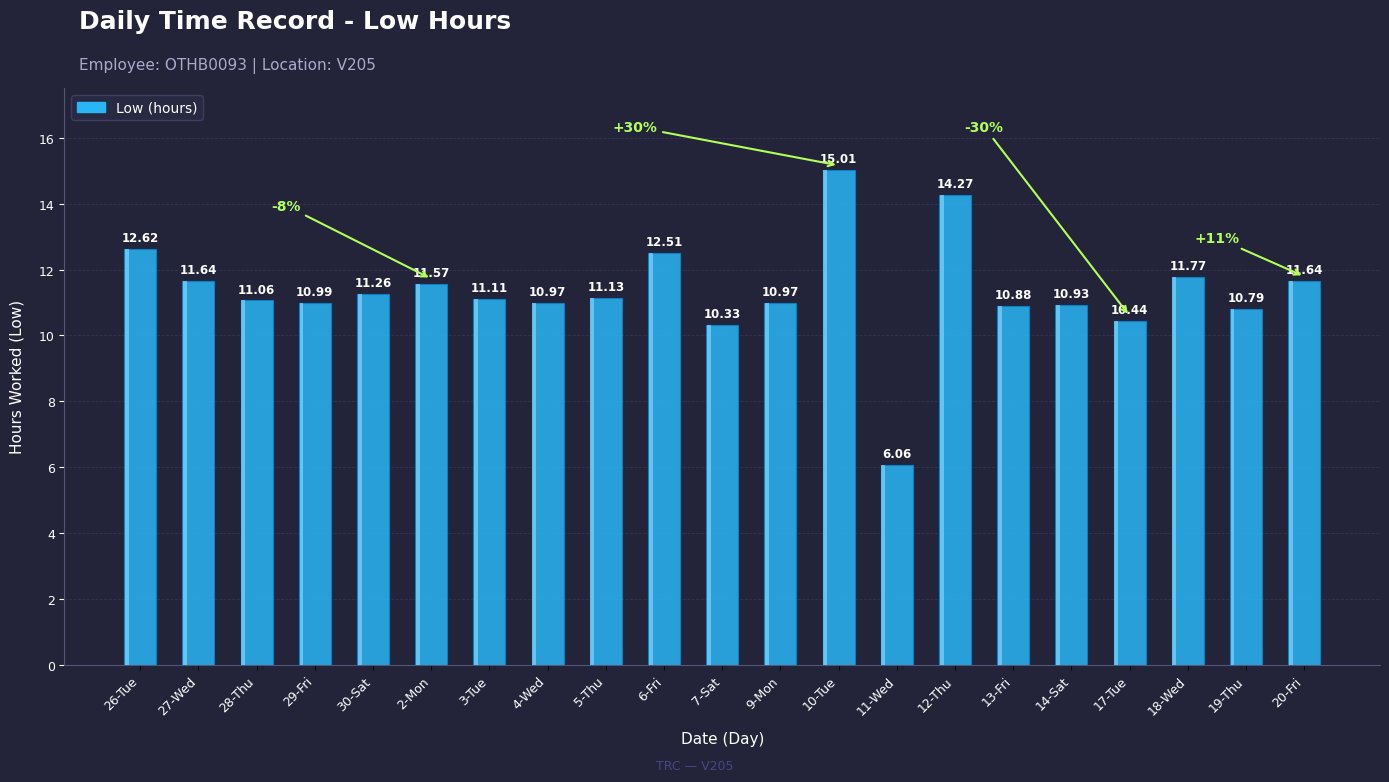

Which label corresponds to the smallest value in the chart?

11-Wed